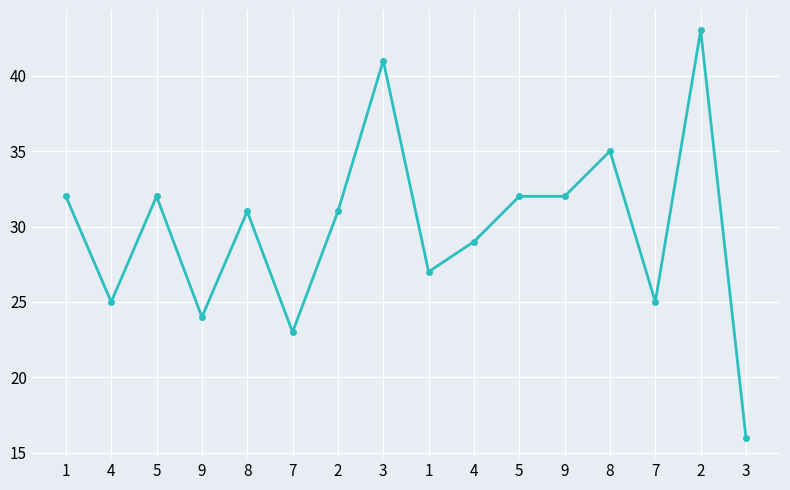

Count the number of data series in this chart.

1